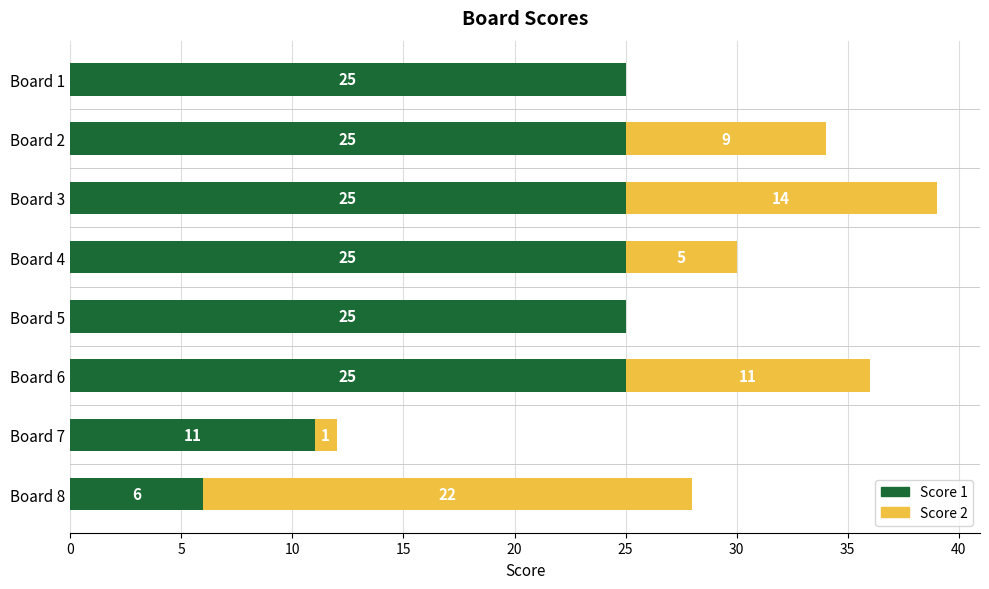

Is it true that Score 1 equals 25 at Board 3?

True